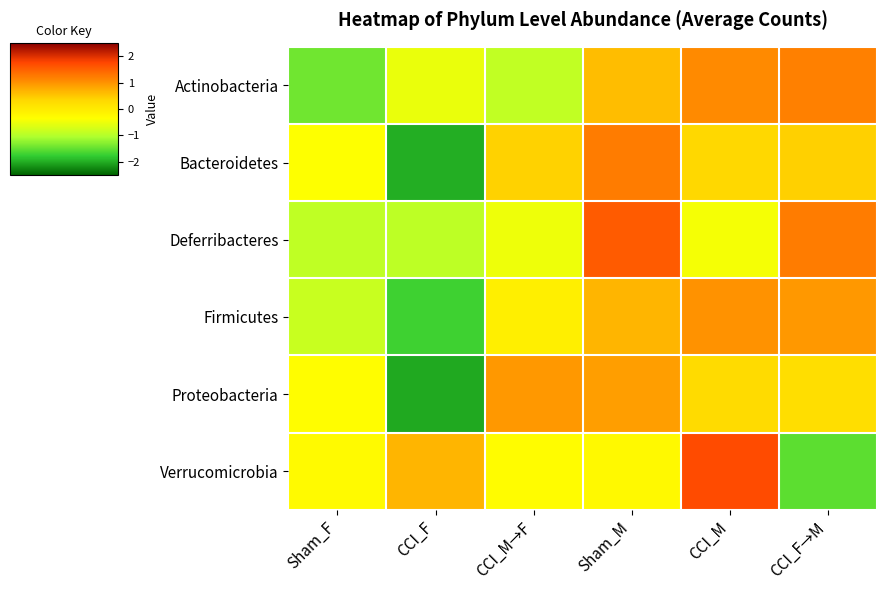

Reading left to right, transcribe all the data shown in this chart.

Actinobacteria: Sham_F=-1.4	CCI_F=-0.5	CCI_M→F=-0.9	Sham_M=0.6	CCI_M=1.1	CCI_F→M=1.2
Bacteroidetes: Sham_F=-0.4	CCI_F=-2.0	CCI_M→F=0.4	Sham_M=1.2	CCI_M=0.3	CCI_F→M=0.4
Deferribacteres: Sham_F=-0.9	CCI_F=-0.9	CCI_M→F=-0.5	Sham_M=1.5	CCI_M=-0.4	CCI_F→M=1.2
Firmicutes: Sham_F=-0.8	CCI_F=-1.7	CCI_M→F=-0.1	Sham_M=0.7	CCI_M=1.0	CCI_F→M=0.9
Proteobacteria: Sham_F=-0.3	CCI_F=-2.0	CCI_M→F=0.9	Sham_M=0.9	CCI_M=0.3	CCI_F→M=0.2
Verrucomicrobia: Sham_F=-0.3	CCI_F=0.7	CCI_M→F=-0.3	Sham_M=-0.3	CCI_M=1.7	CCI_F→M=-1.5